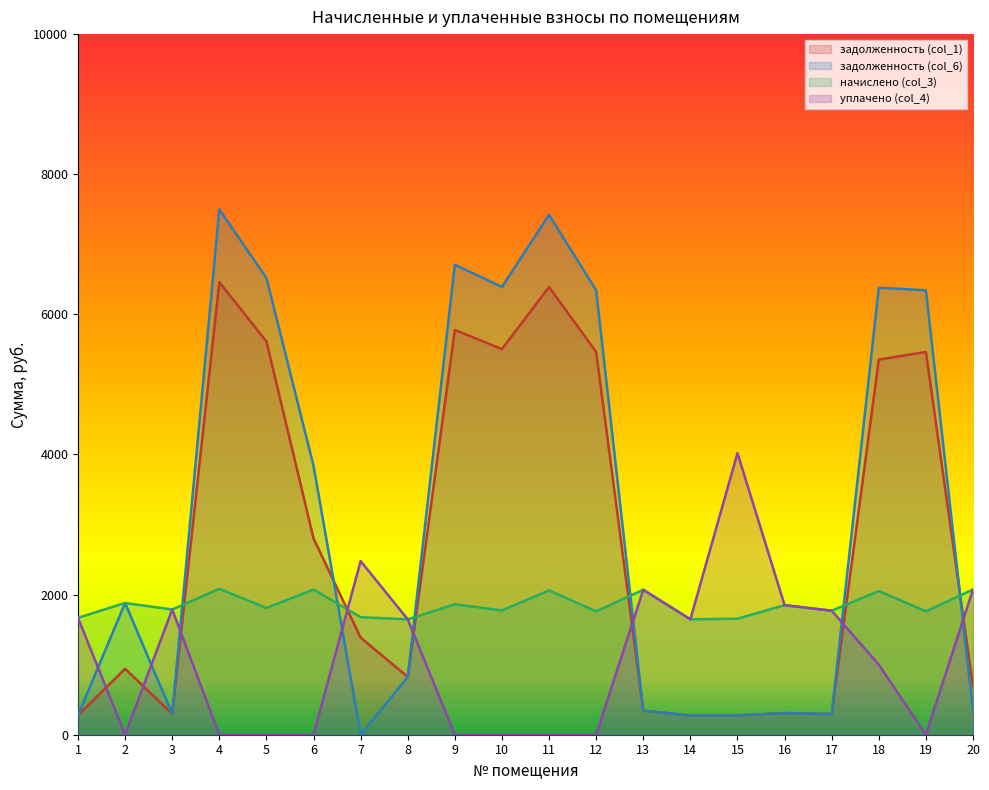

True or false: задолженность (col_1) and начислено (col_3) cross at least once.

True